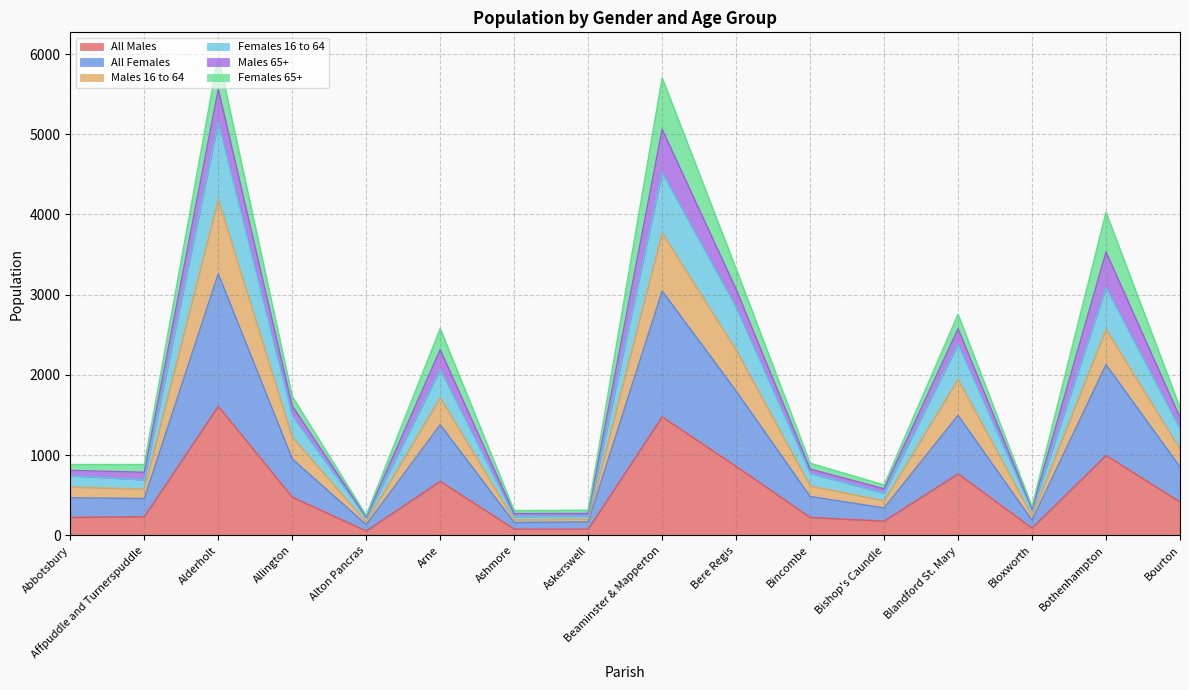

How many lines are shown in the chart?

6